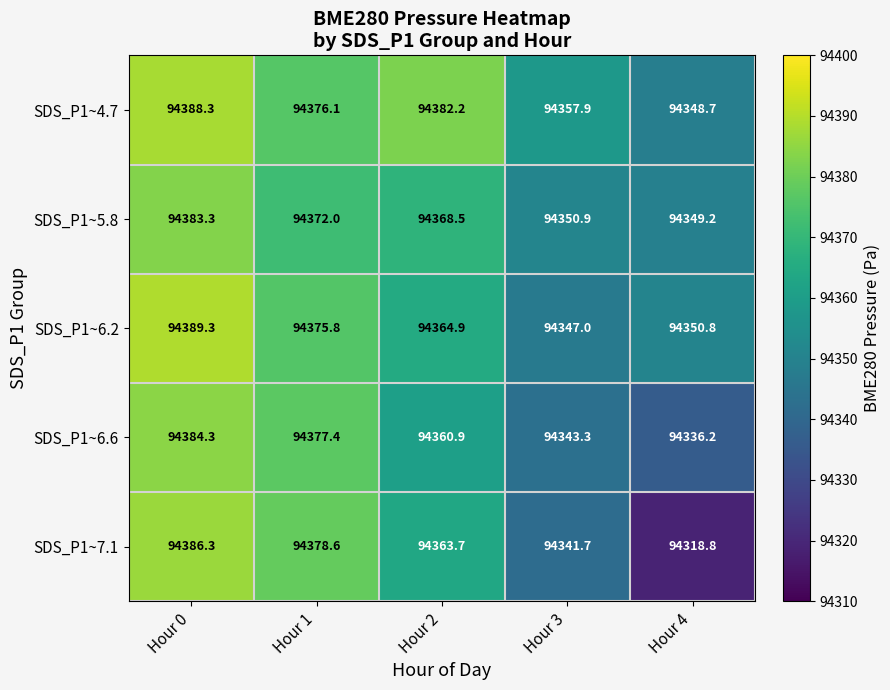

How many categories are shown in the chart?

5